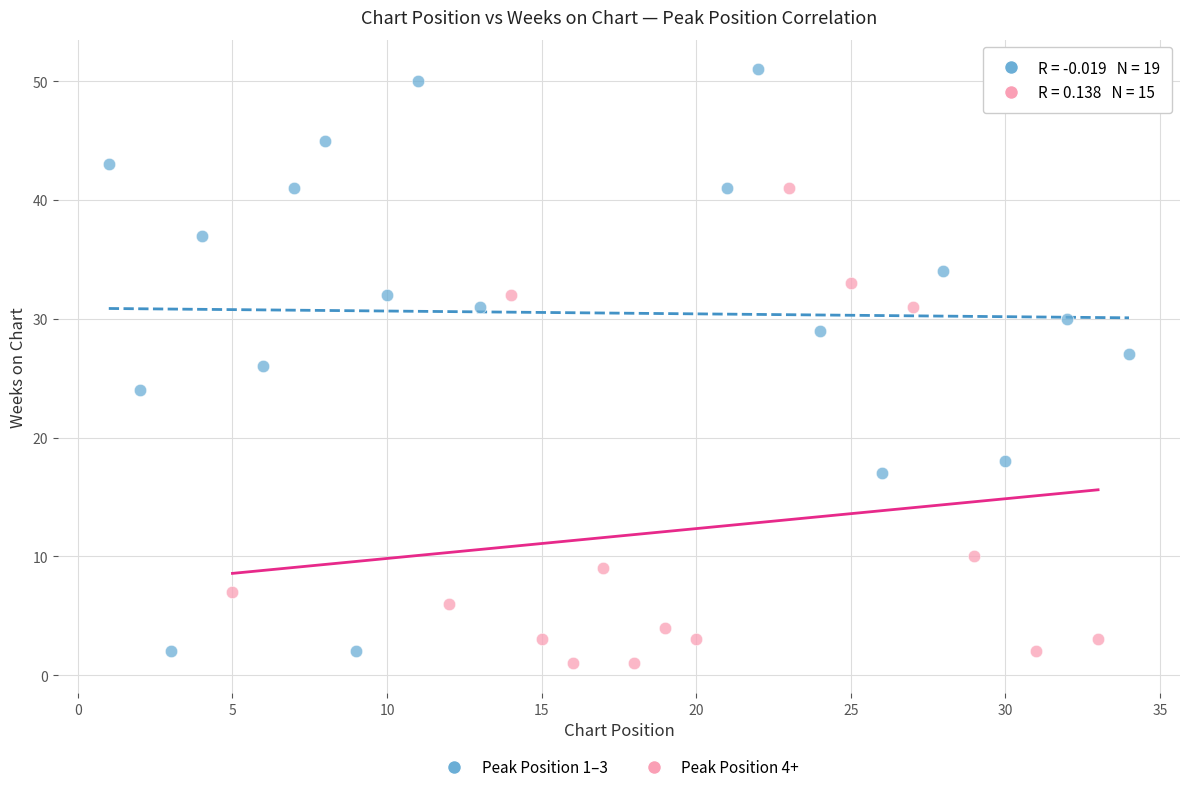

Which series has the widest spread of Y values?

Peak Position 1–3